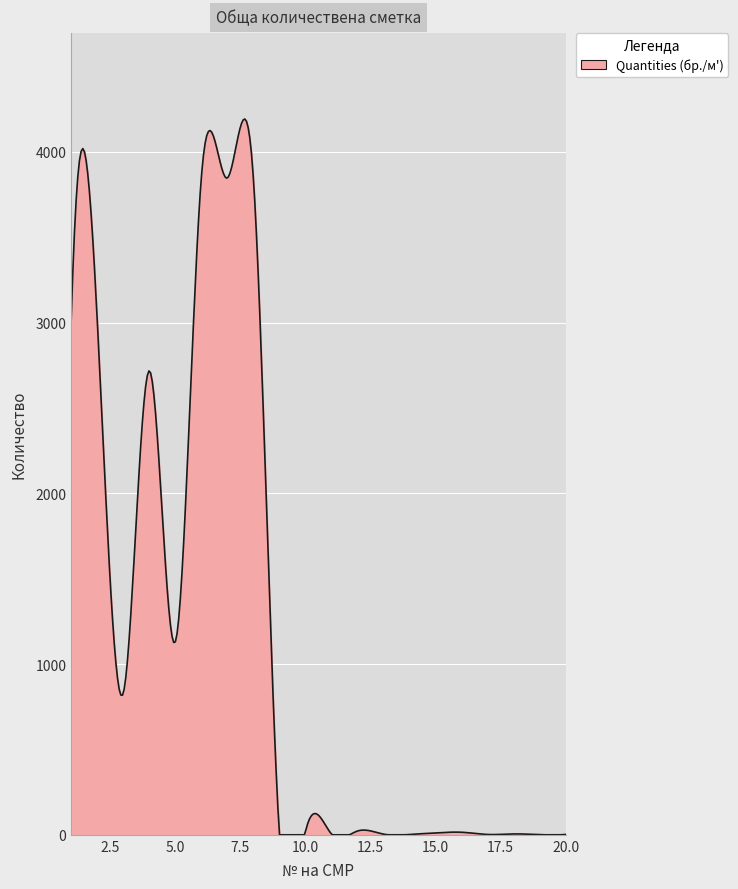

What is the greatest value displayed?

4192.7